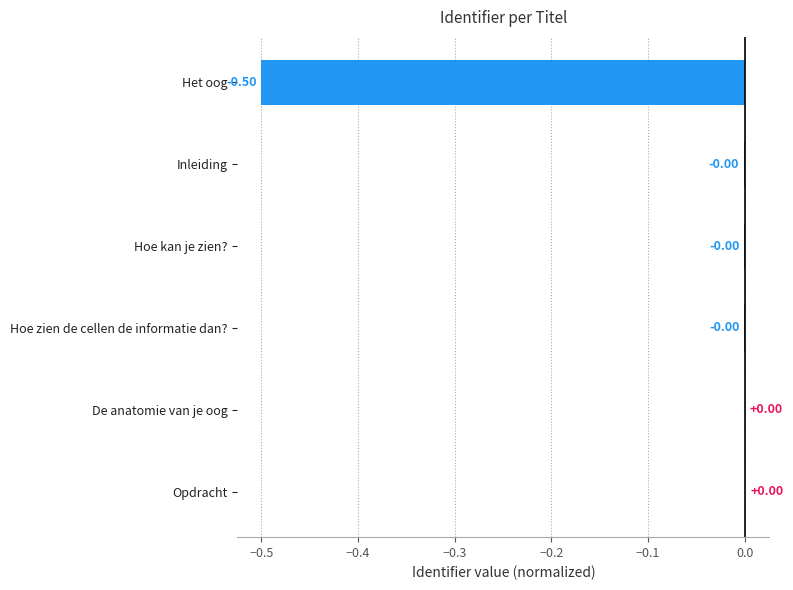

What is the sum of all values?

-0.5